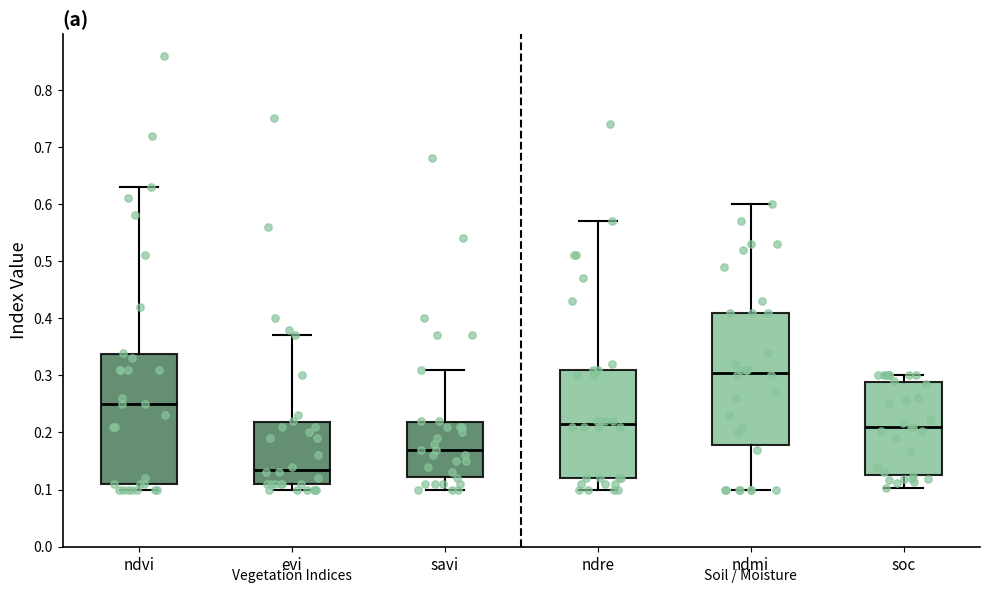

Reading left to right, transcribe this box plot: for each box, give where its median line is, the range the box spans, and where its two whiskers end, as read against the y-axis. The values are not printed on the chart, so give them approximately, as read against the axis.

ndvi: median 0.25, box 0.11 to 0.34, whiskers 0.10 to 0.63
evi: median 0.14, box 0.11 to 0.22, whiskers 0.10 to 0.37
savi: median 0.17, box 0.12 to 0.22, whiskers 0.10 to 0.31
ndre: median 0.22, box 0.12 to 0.31, whiskers 0.10 to 0.57
ndmi: median 0.31, box 0.18 to 0.41, whiskers 0.10 to 0.60
soc: median 0.21, box 0.13 to 0.29, whiskers 0.10 to 0.30